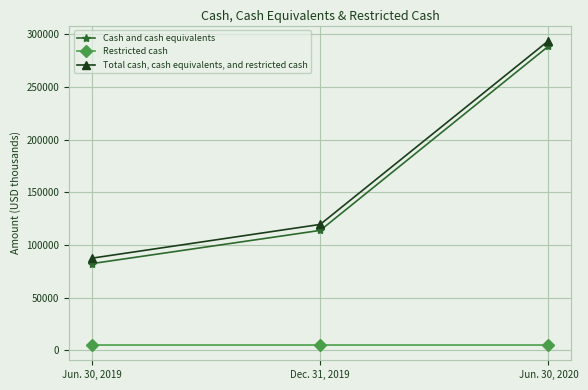

At which label does Total cash, cash equivalents, and restricted cash reach its minimum?

Jun. 30, 2019